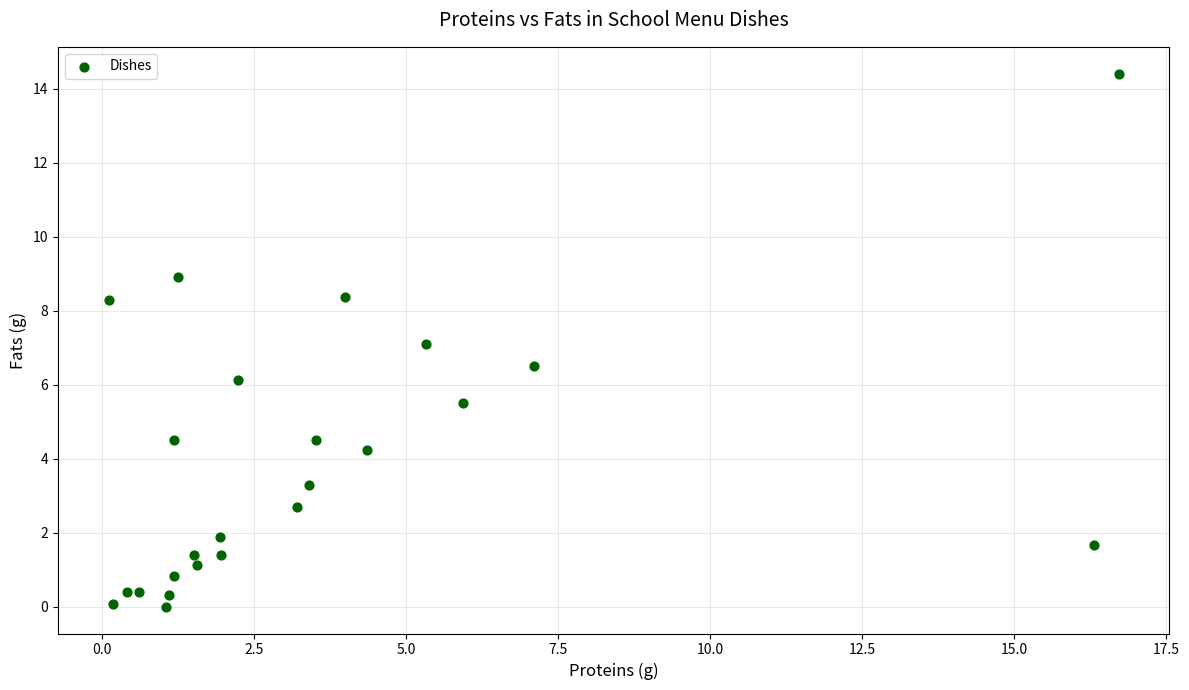

What is the range of Y values (max minus min)?

14.4